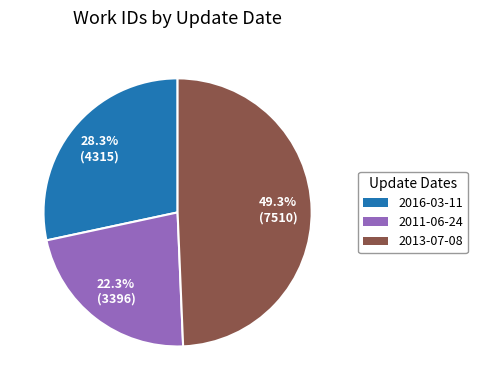

Count the number of slices in the pie.

3